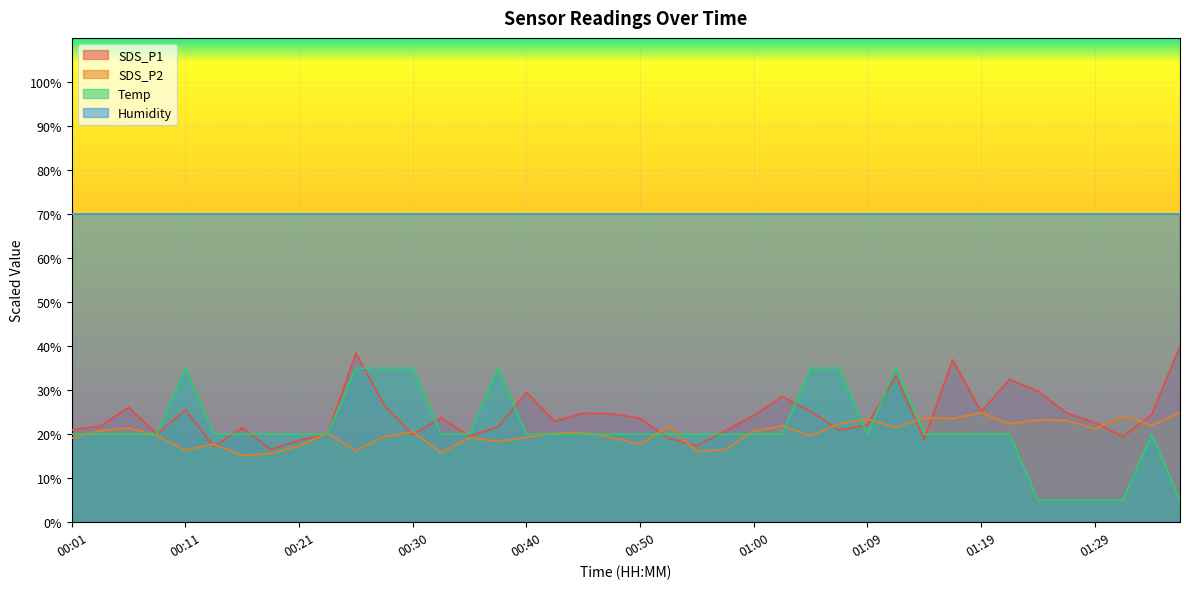

What position from the left is 01:34?

39